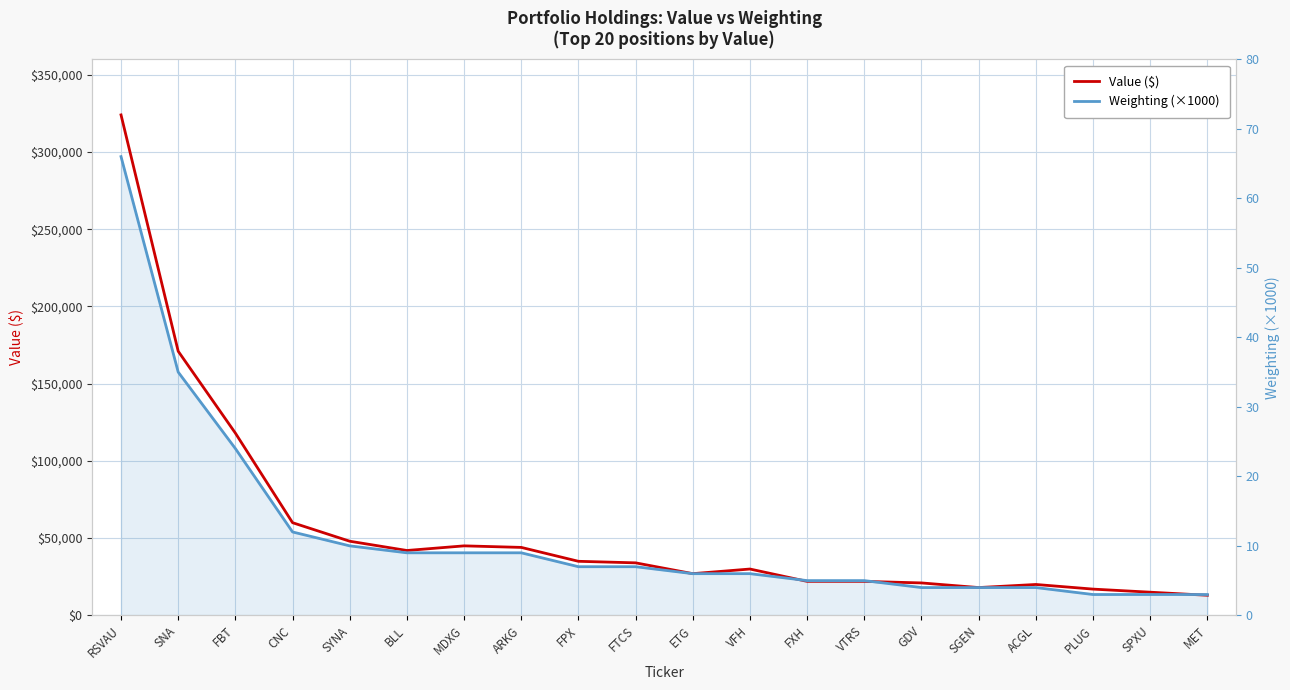

True or false: Weighting (×1000) and Value ($) cross at least once.

False